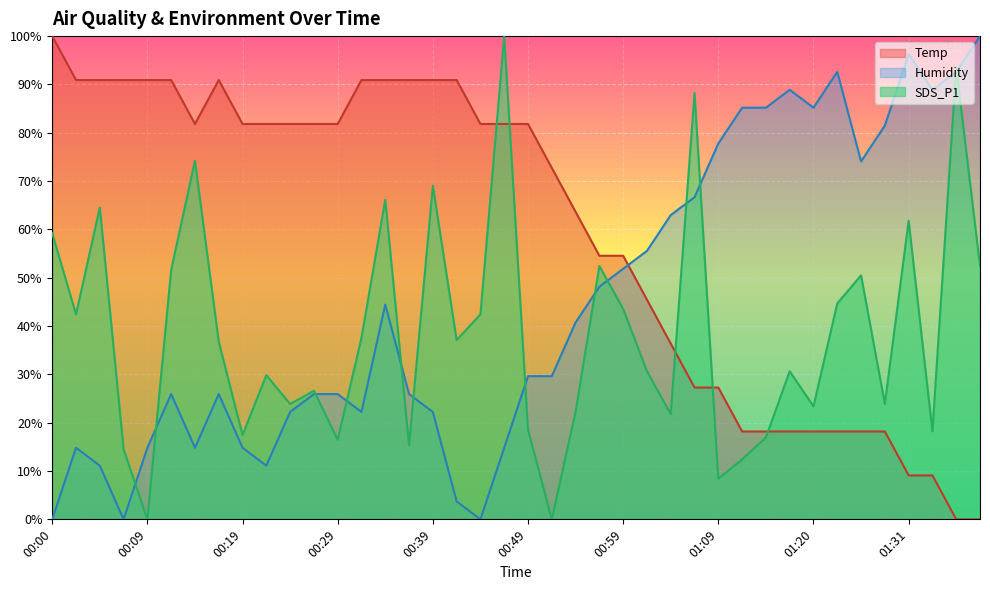

True or false: Temp has a value of 81.8 at 00:19.

True